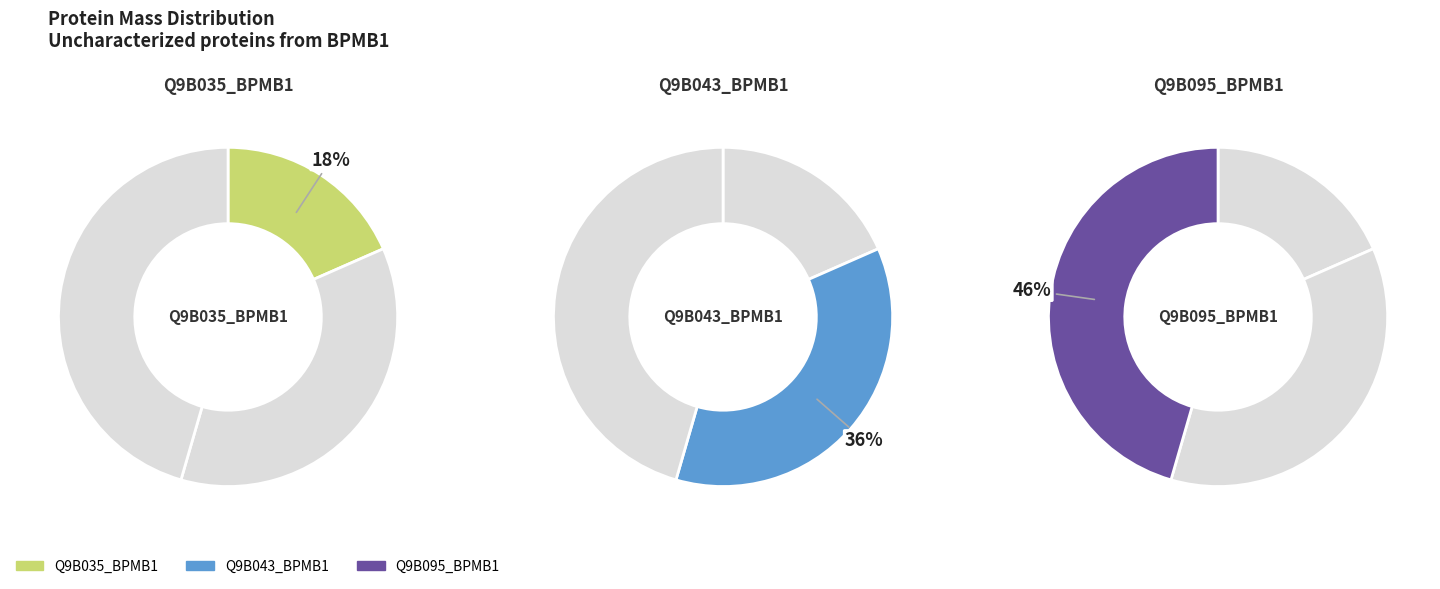

Rank the categories by value from lowest to highest.

Q9B035_BPMB1, Q9B043_BPMB1, Q9B095_BPMB1